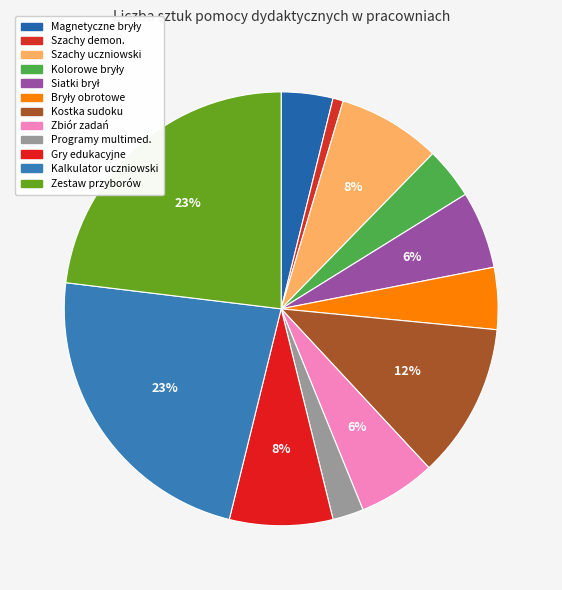

The Zbiór zadań slice represents 16% of the pie. True or false?

False